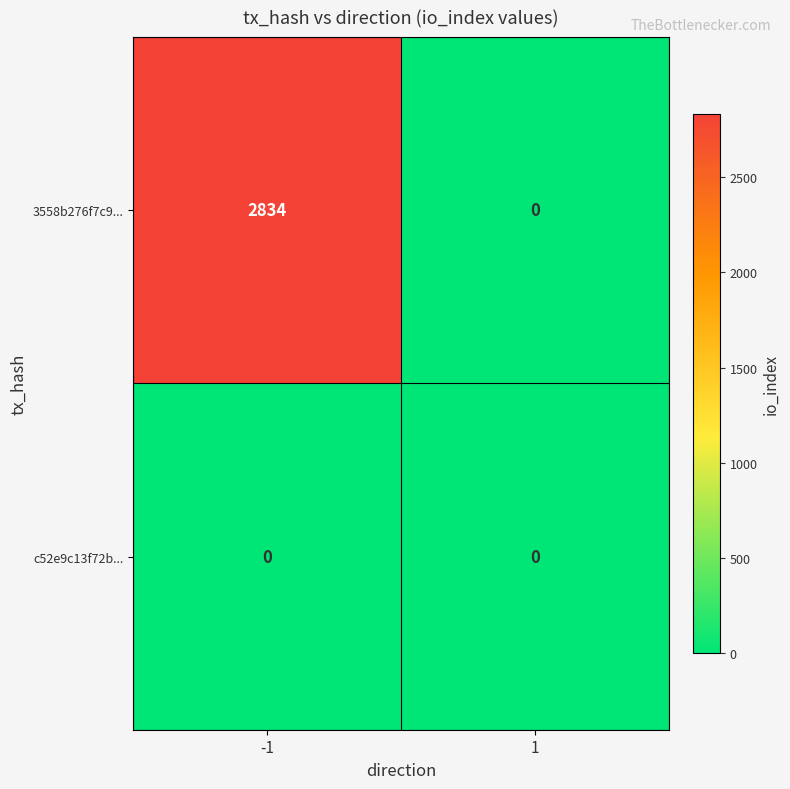

Which series has the largest total across all categories?

3558b276f7c9...